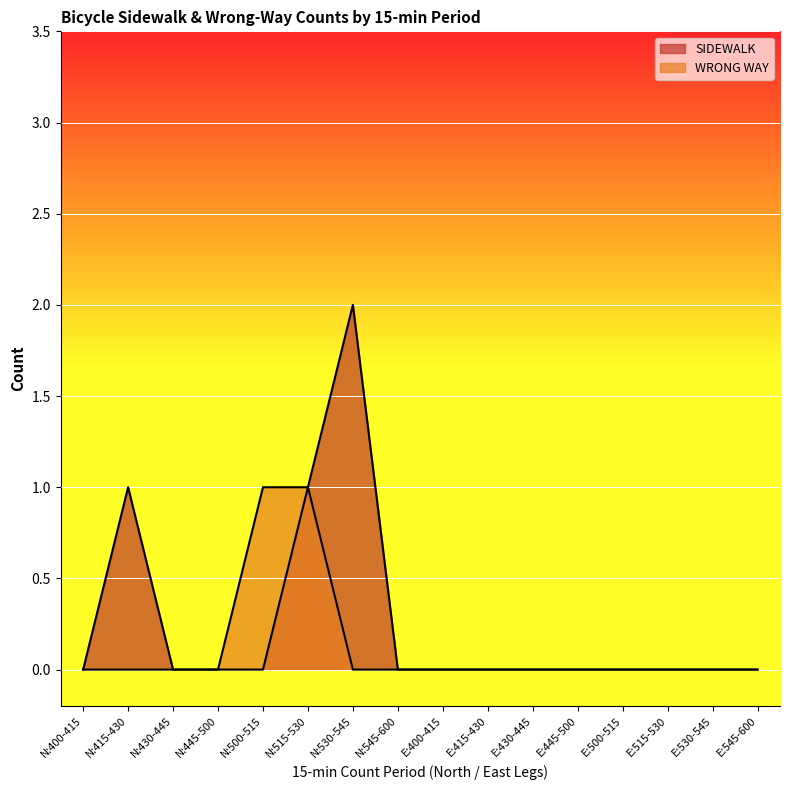

True or false: WRONG WAY has a value of 0 at N:545-600.

True